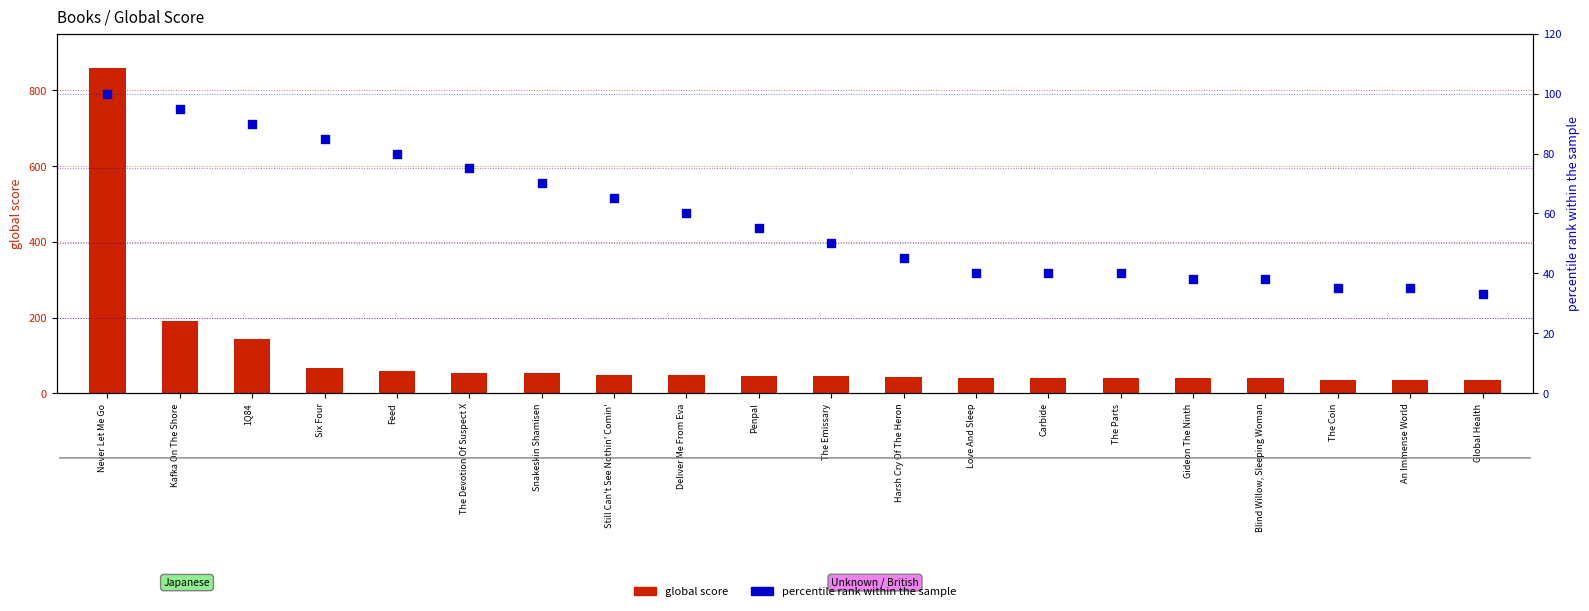

What is the total value across all series at Snakeskin Shamisen?

123